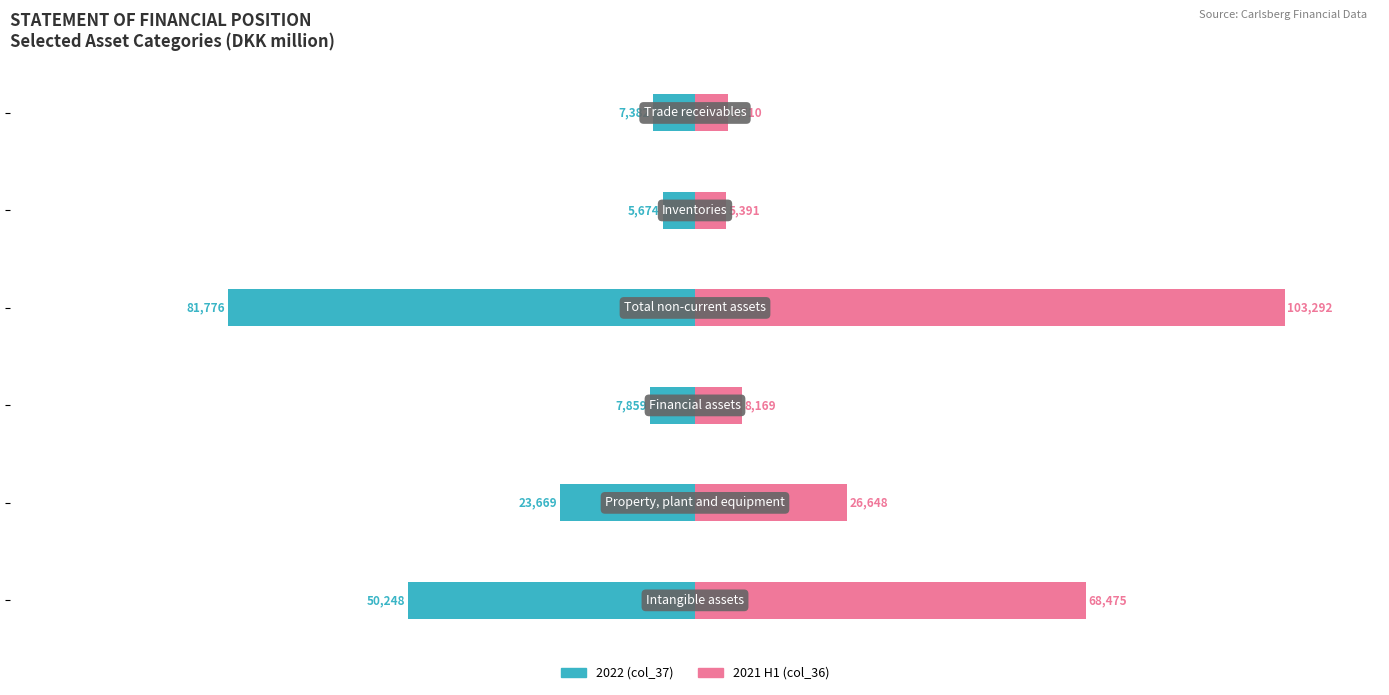

At how many categories does at least one series exceed 92489?

1